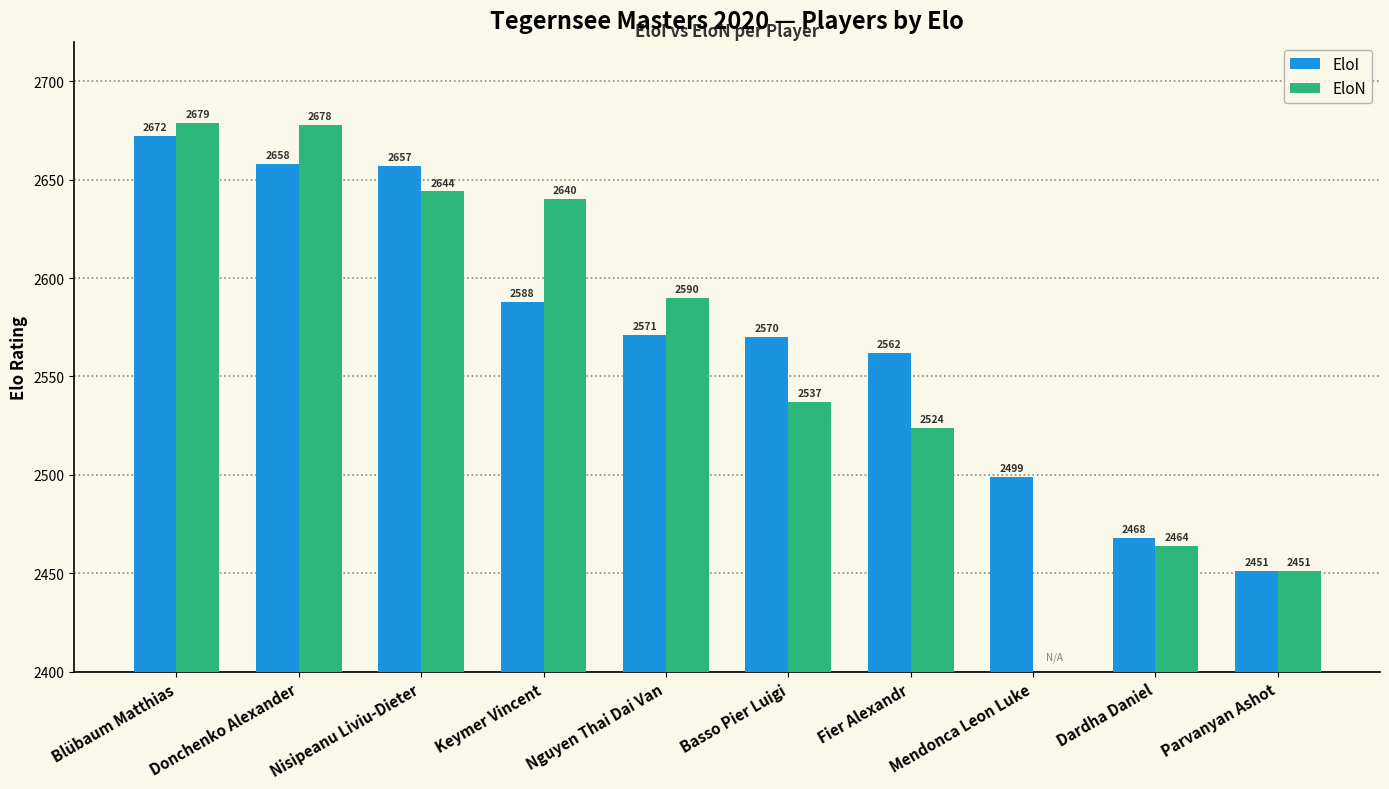

What is the difference between the EloI values at Donchenko Alexander and Basso Pier Luigi?

88